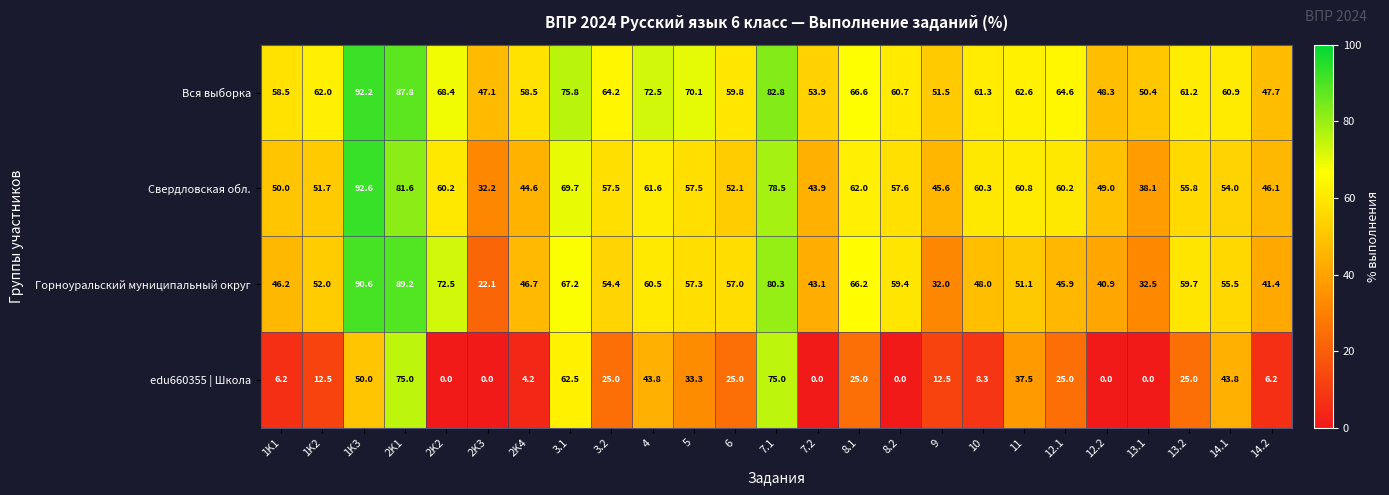

Which series has the largest total across all categories?

Вся выборка